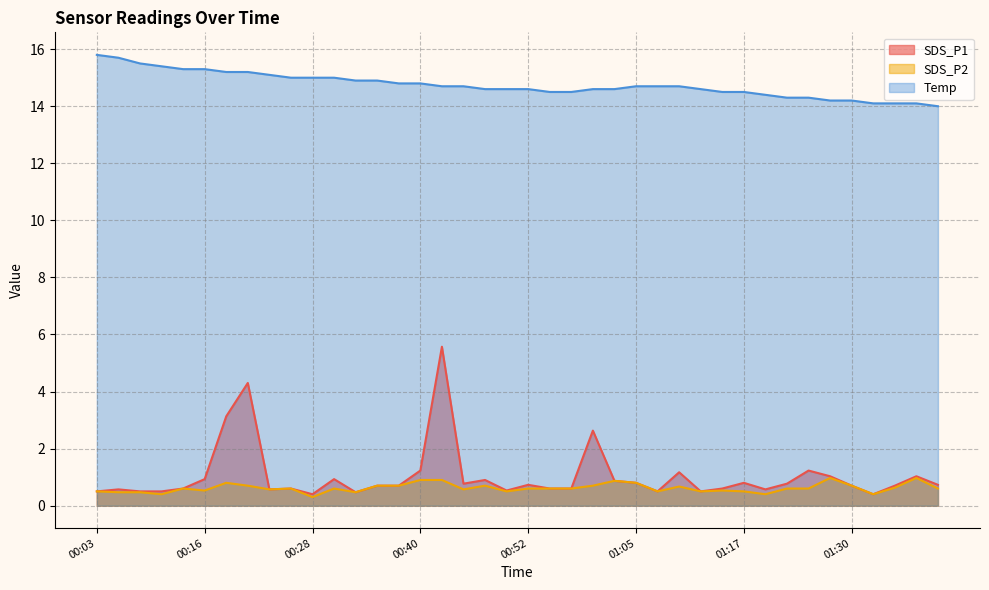

Between 00:58 and 01:17, which series saw the biggest shift?

SDS_P1